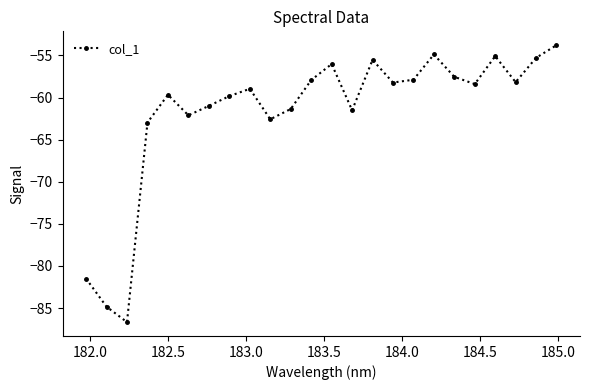

How many distinct data groups are displayed?

1